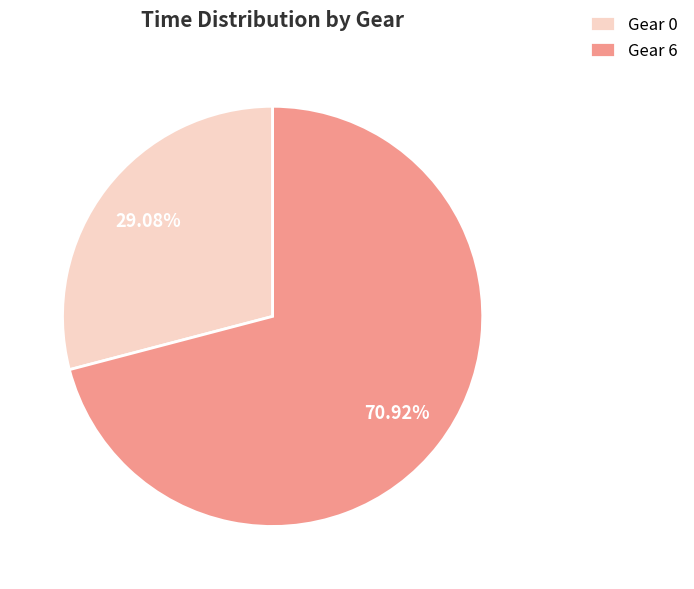

To the nearest percent, what is the difference between the largest and smallest slice percentages?

42%